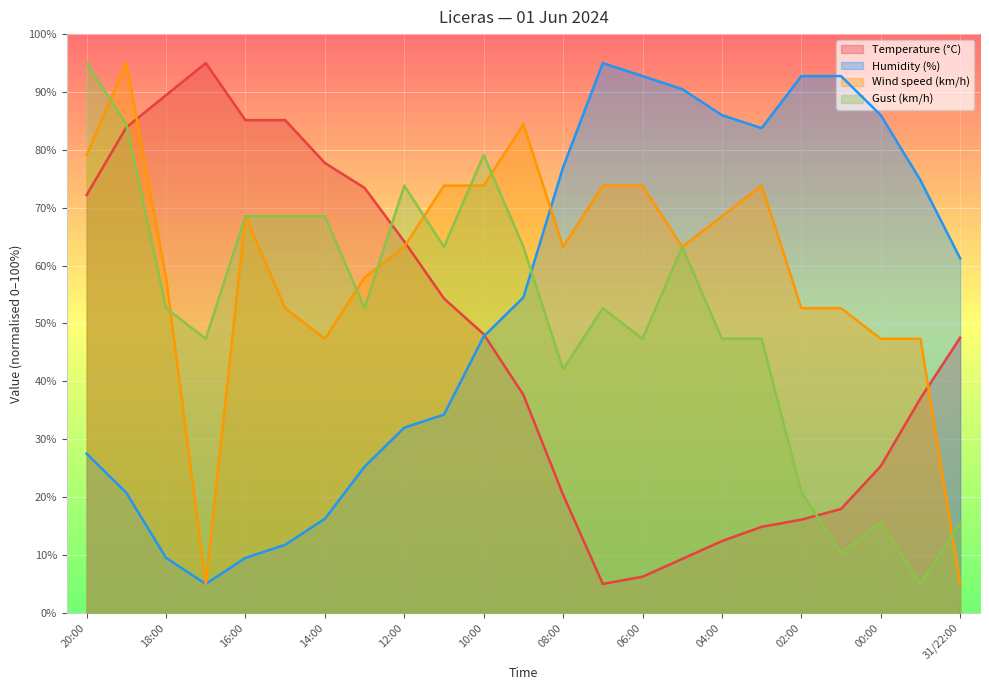

What is the total value across all series at 08:00?

202.7